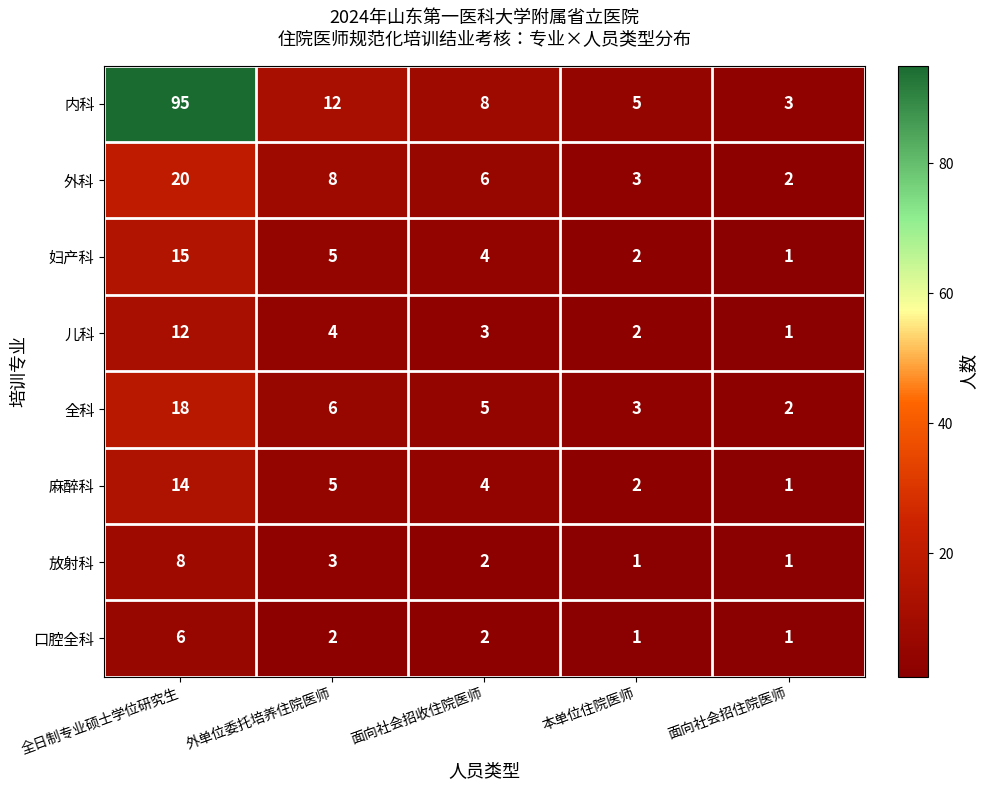

What is the sum of all 内科 values?

123